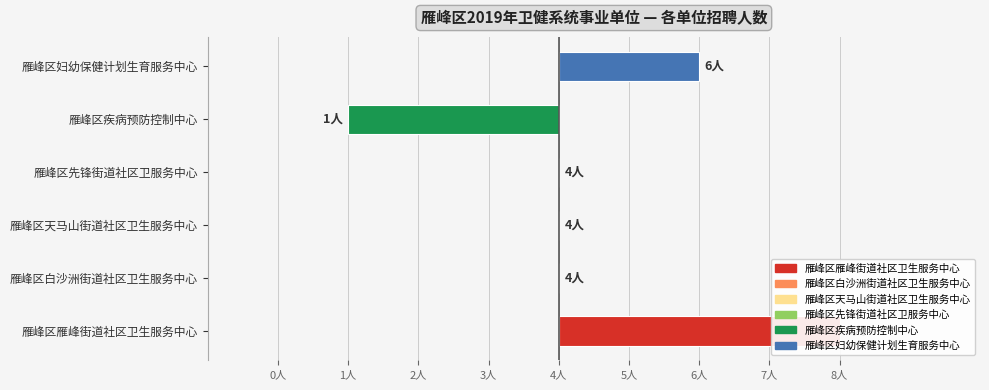

Reading right to left, what are all the values shown in this chart?

雁峰区妇幼保健计划生育服务中心=2	雁峰区疾病预防控制中心=-3	雁峰区先锋街道社区卫服务中心=0	雁峰区天马山街道社区卫生服务中心=0	雁峰区白沙洲街道社区卫生服务中心=0	雁峰区雁峰街道社区卫生服务中心=4